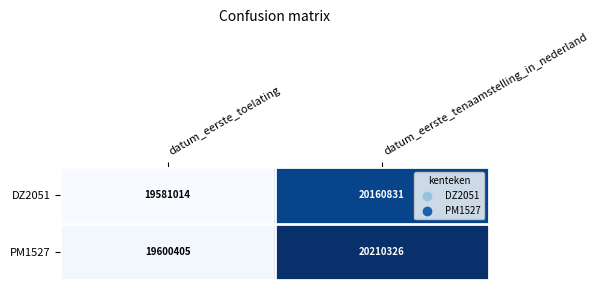

Reading left to right, transcribe all the data shown in this chart.

DZ2051: datum_eerste_toelating=19581014	datum_eerste_tenaamstelling_in_nederland=20160831
PM1527: datum_eerste_toelating=19600405	datum_eerste_tenaamstelling_in_nederland=20210326